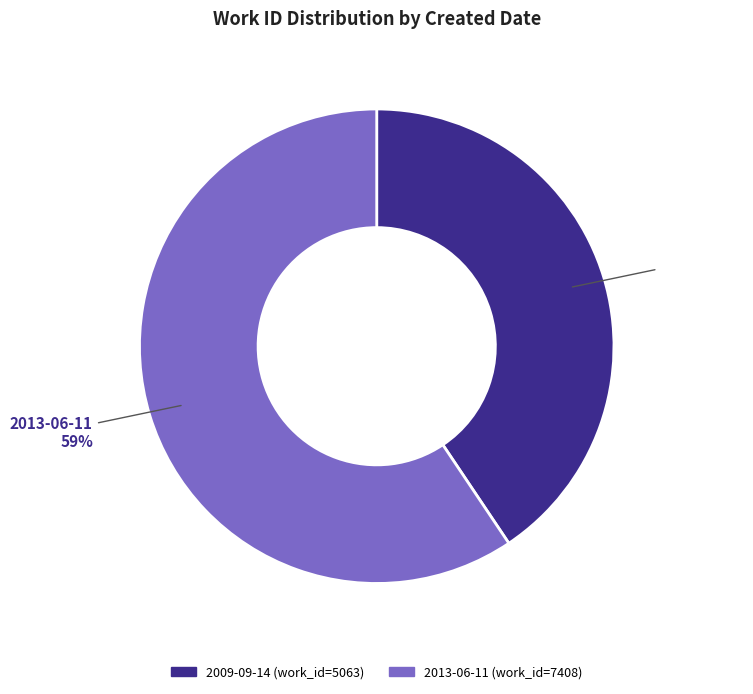

Is it true that 2009-09-14 is 27% of the pie?

False